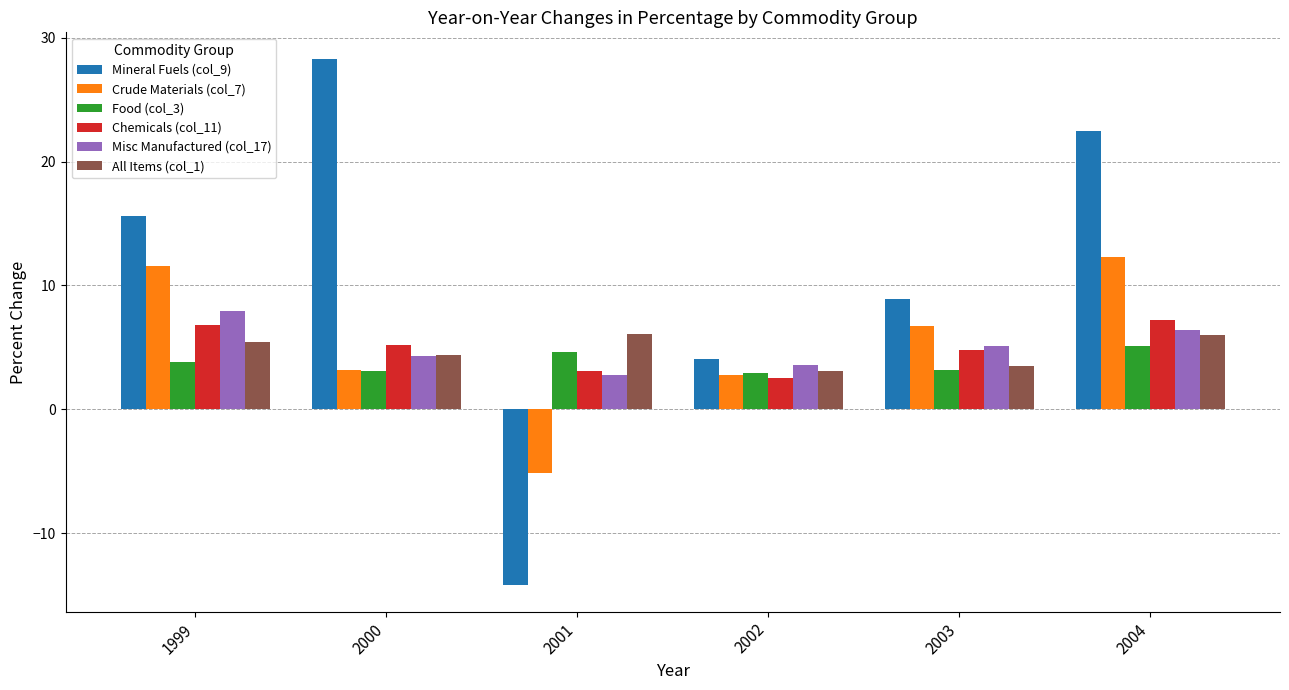

Is it true that Misc Manufactured (col_17) equals 6.4 at 2004?

True